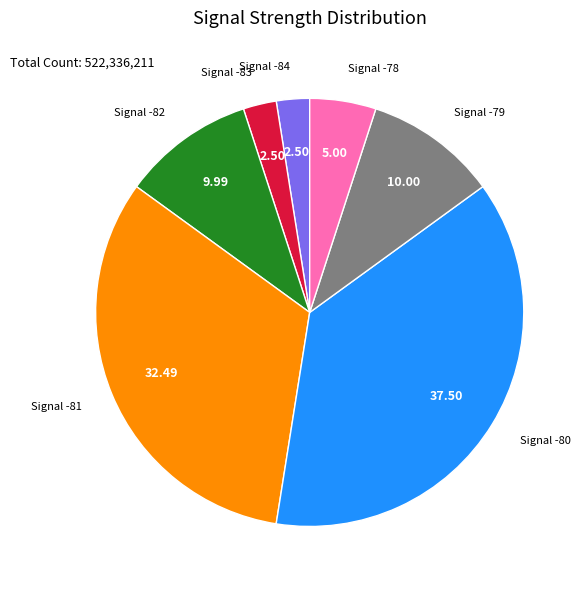

Is there any slice that represents more than half of the pie?

No